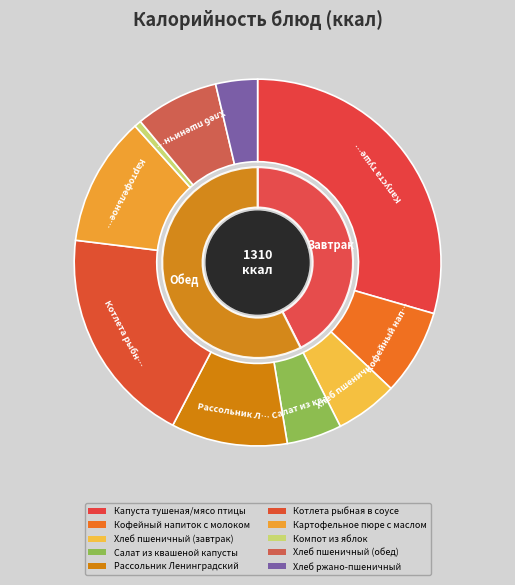

To the nearest percent, what percentage of the pie is Рассольник Ленинградский?

10%